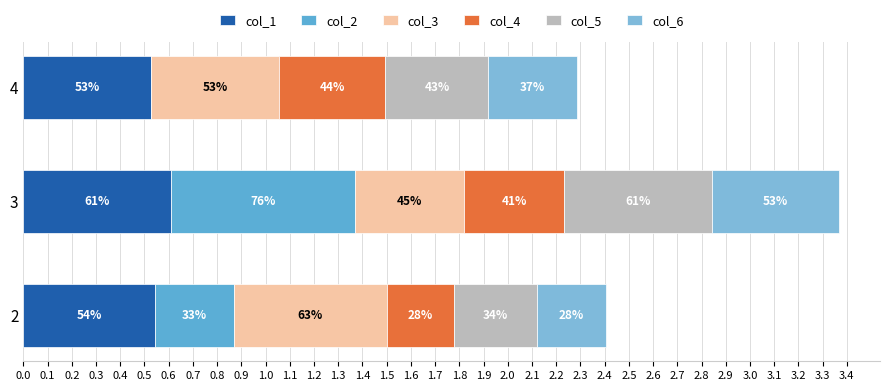

How many groups of bars are there?

3